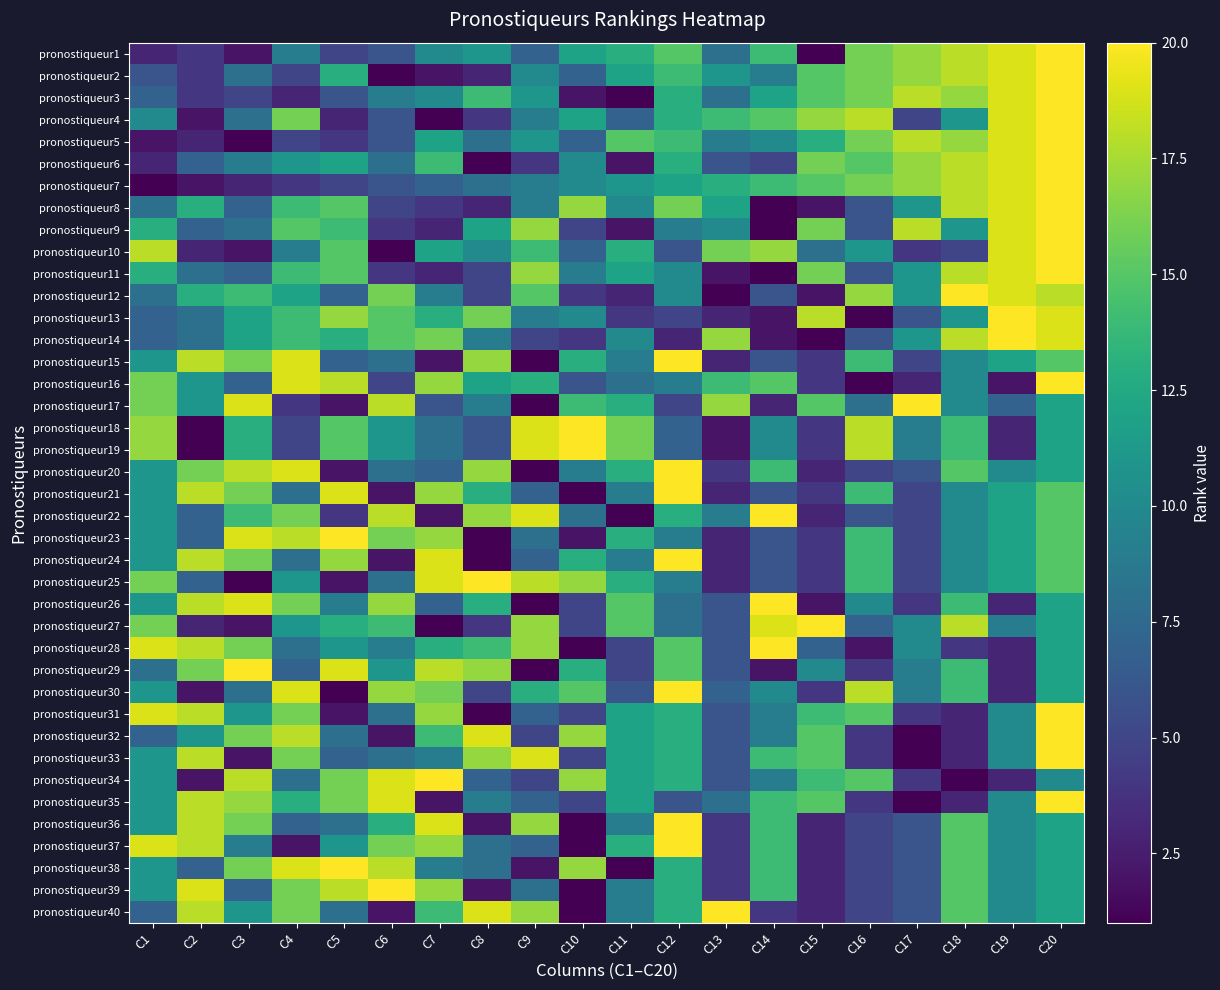

List the series in order of their peak value, highest first.

pronostiqueur1, pronostiqueur2, pronostiqueur3, pronostiqueur4, pronostiqueur5, pronostiqueur6, pronostiqueur7, pronostiqueur8, pronostiqueur9, pronostiqueur10, pronostiqueur11, pronostiqueur12, pronostiqueur13, pronostiqueur14, pronostiqueur15, pronostiqueur16, pronostiqueur17, pronostiqueur18, pronostiqueur19, pronostiqueur20, pronostiqueur21, pronostiqueur22, pronostiqueur23, pronostiqueur24, pronostiqueur25, pronostiqueur26, pronostiqueur27, pronostiqueur28, pronostiqueur29, pronostiqueur30, pronostiqueur31, pronostiqueur32, pronostiqueur33, pronostiqueur34, pronostiqueur35, pronostiqueur36, pronostiqueur37, pronostiqueur38, pronostiqueur39, pronostiqueur40